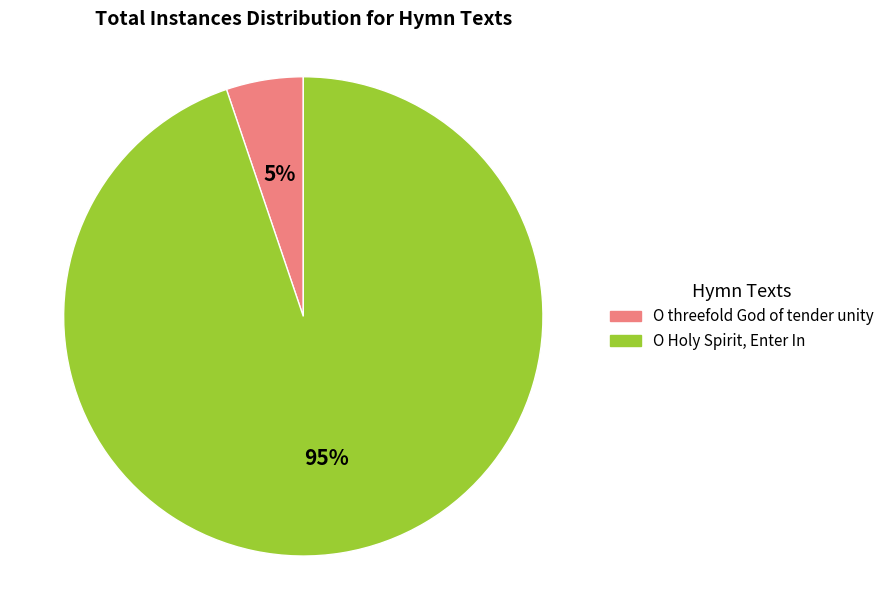

Which slice is the largest?

O Holy Spirit, Enter In